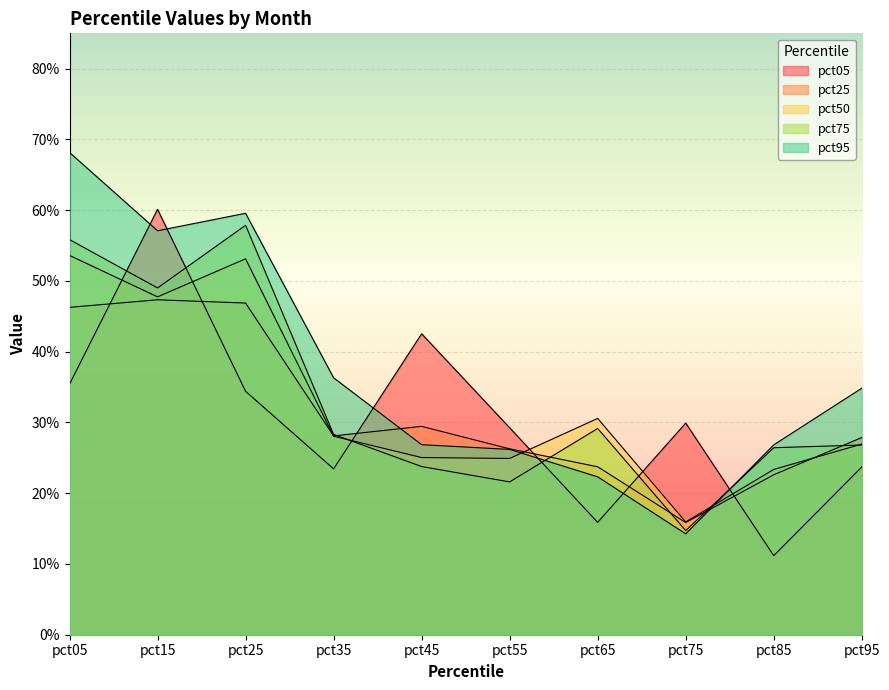

What are all the series names shown in the legend?

pct05, pct25, pct50, pct75, pct95